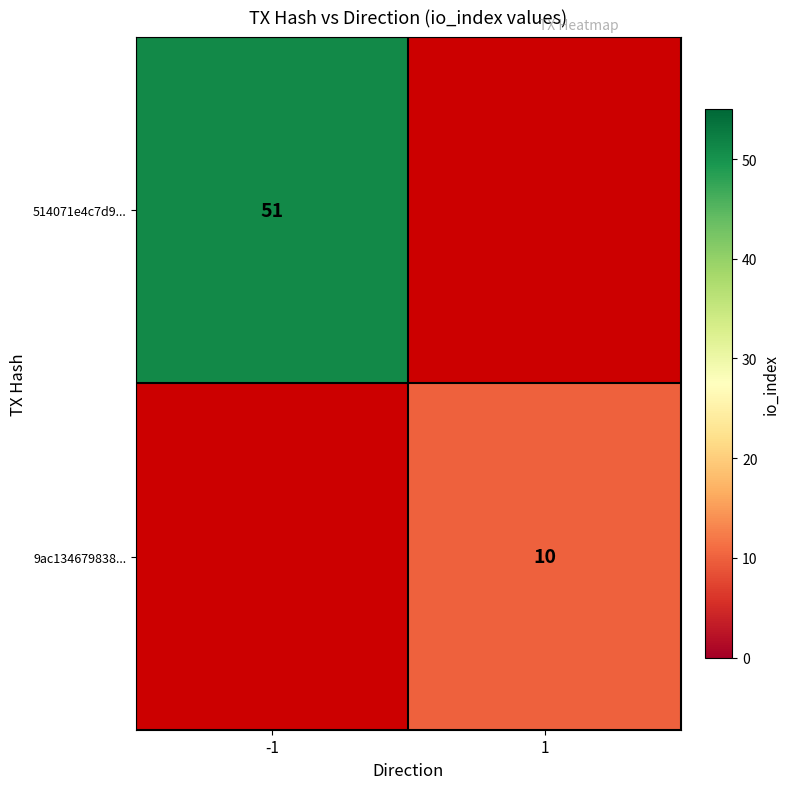

Is it true that 9ac134679838... equals 3 at 1?

False